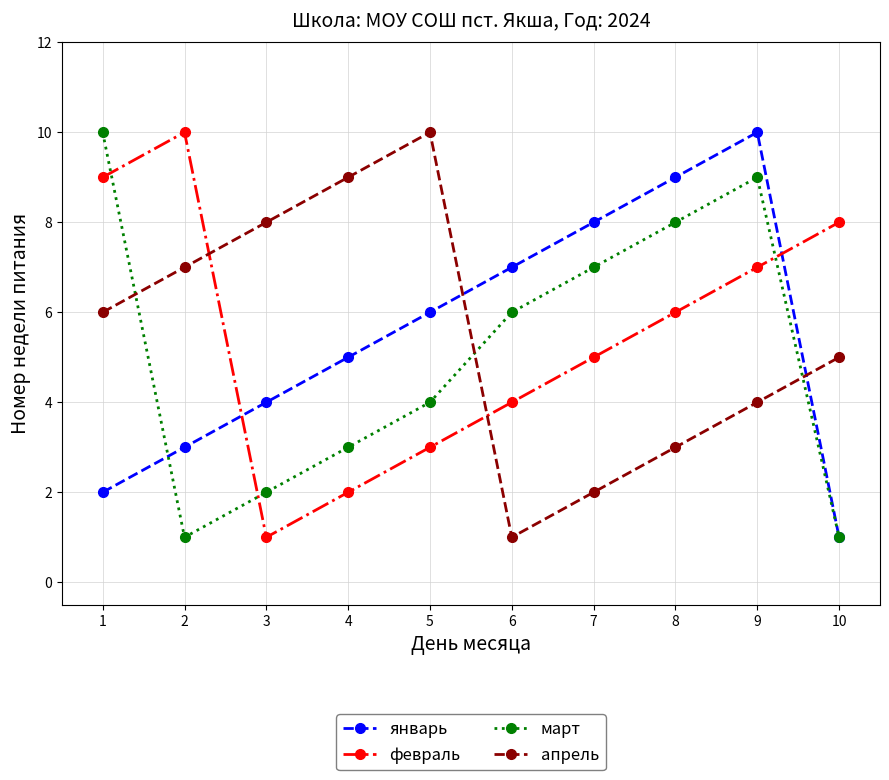

What is the maximum value shown in the chart?

10